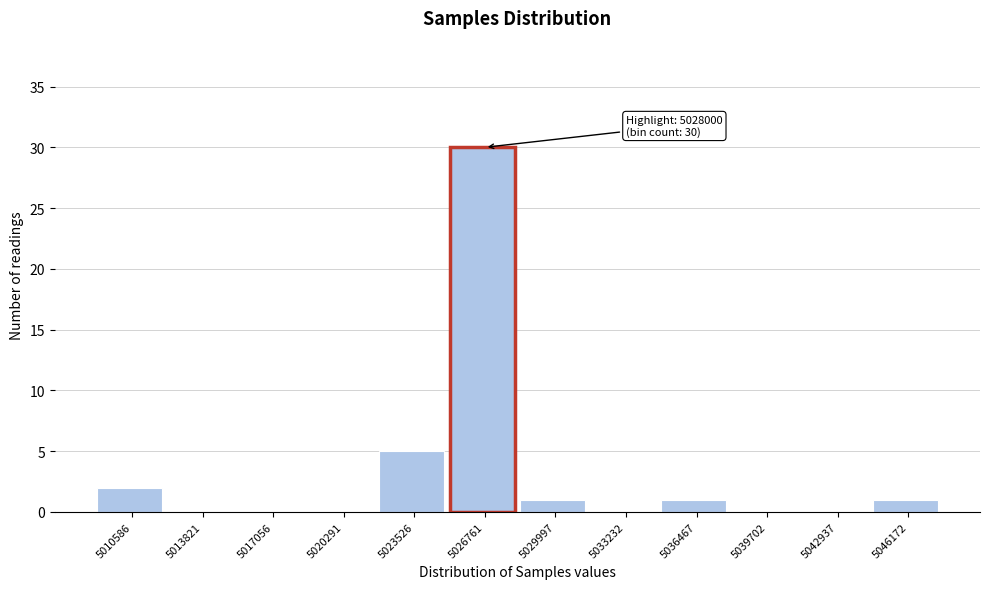

Reading left to right, what are all the values shown in this chart?

5010586=2	5013821=0	5017056=0	5020291=0	5023526=5	5026761=30	5029997=1	5033232=0	5036467=1	5039702=0	5042937=0	5046172=1